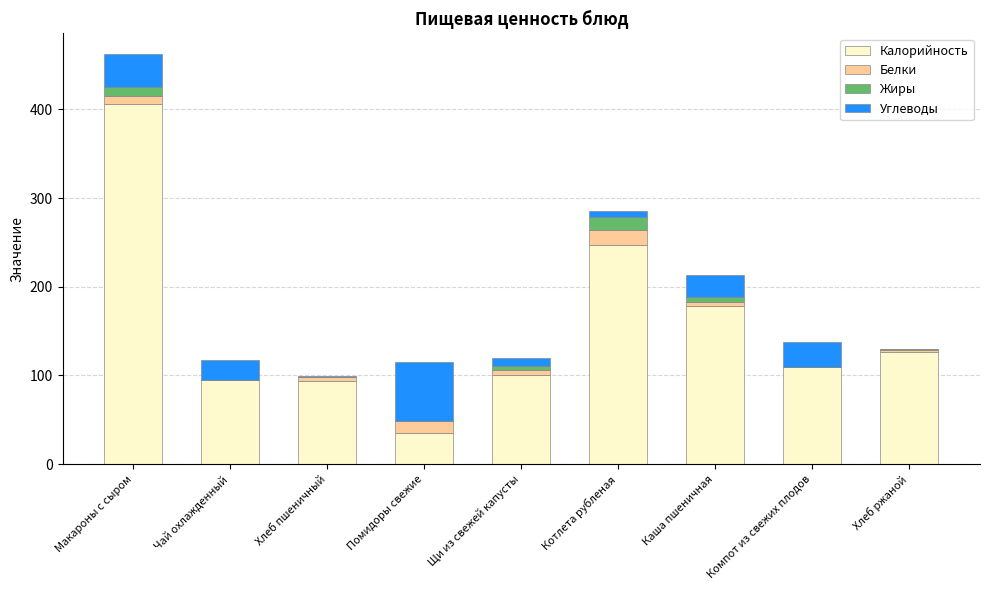

How many distinct data groups are displayed?

4